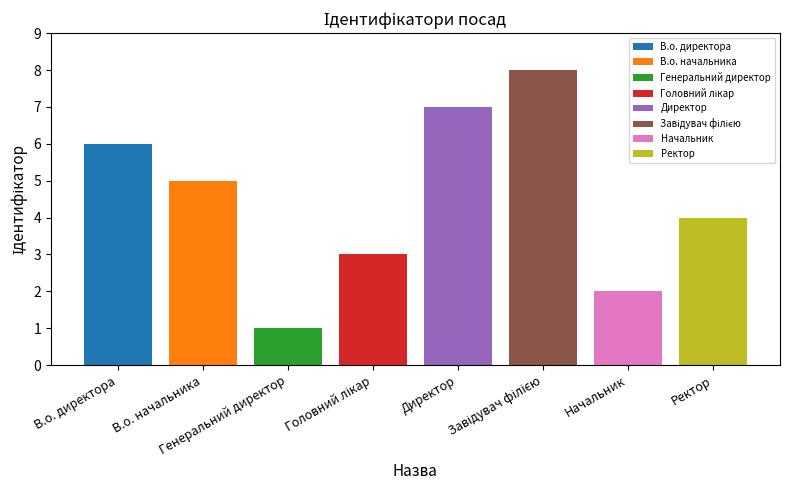

Rank the categories by value from lowest to highest.

Генеральний директор, Начальник, Головний лікар, Ректор, В.о. начальника, В.о. директора, Директор, Завідувач філією